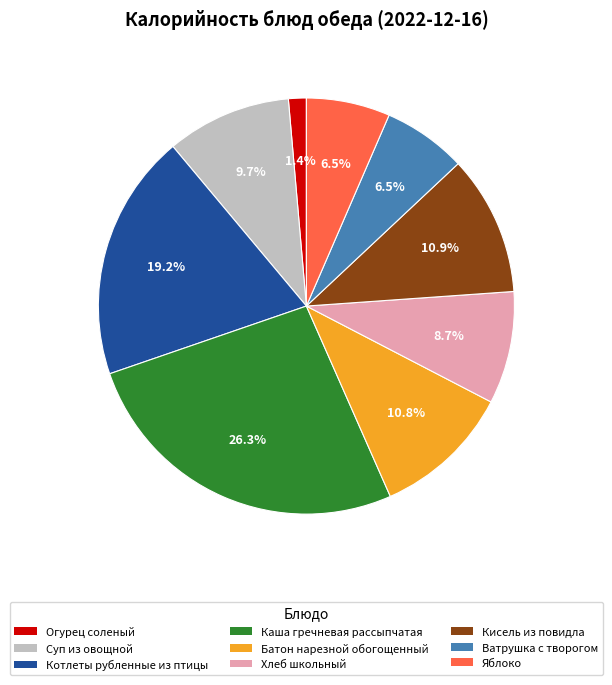

Approximately how many times larger is the value at Ватрушка с творогом compared to Суп из овощной?

0.7